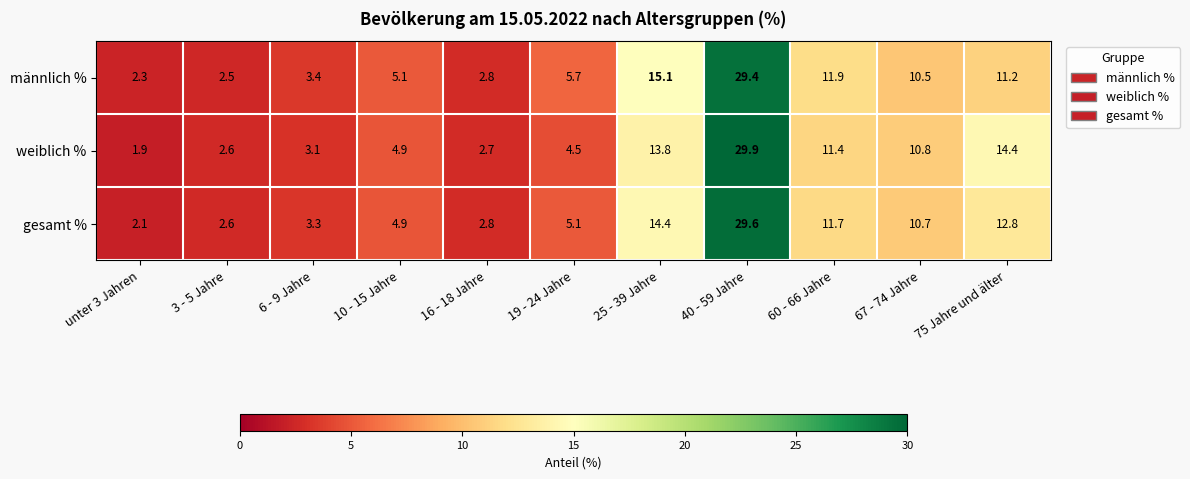

The männlich % series shows 7.7 at 10 - 15 Jahre. True or false?

False